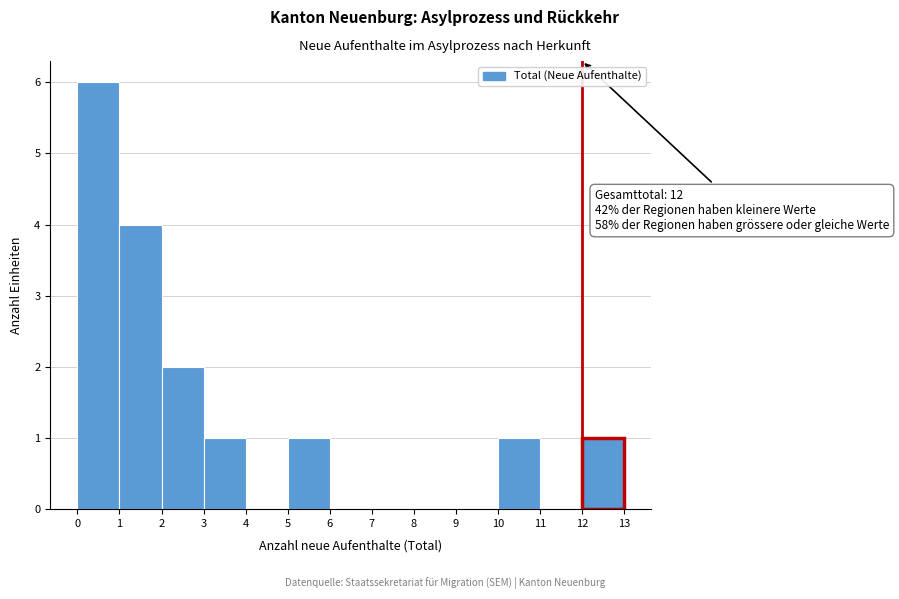

Over which range of the x-axis is the bar tallest?

0 to 1